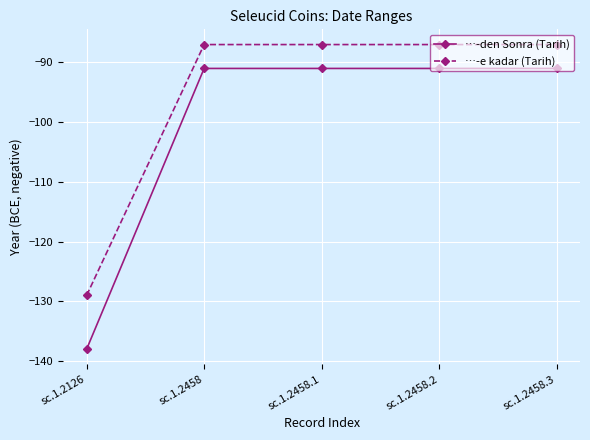

What is the difference between the maximum and minimum values in the …-den Sonra (Tarih) series?

47